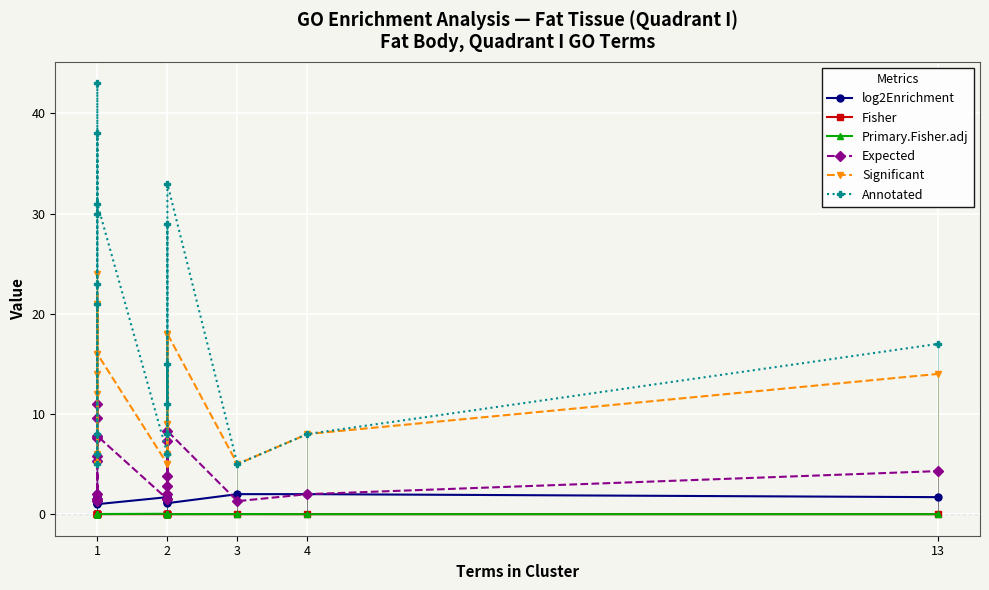

Rank the series by their maximum value, from lowest to highest.

Fisher, Primary.Fisher.adj, log2Enrichment, Expected, Significant, Annotated